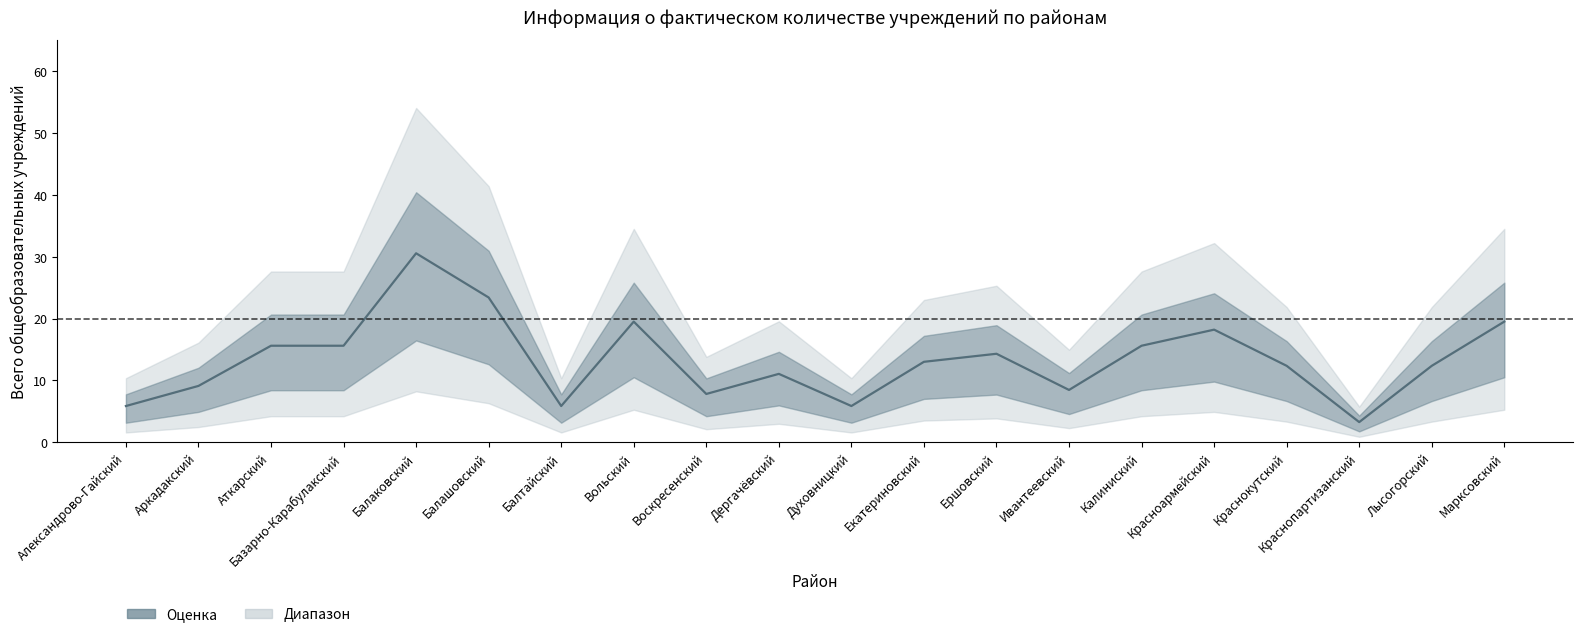

Read the value at Дергачёвский.

11.1